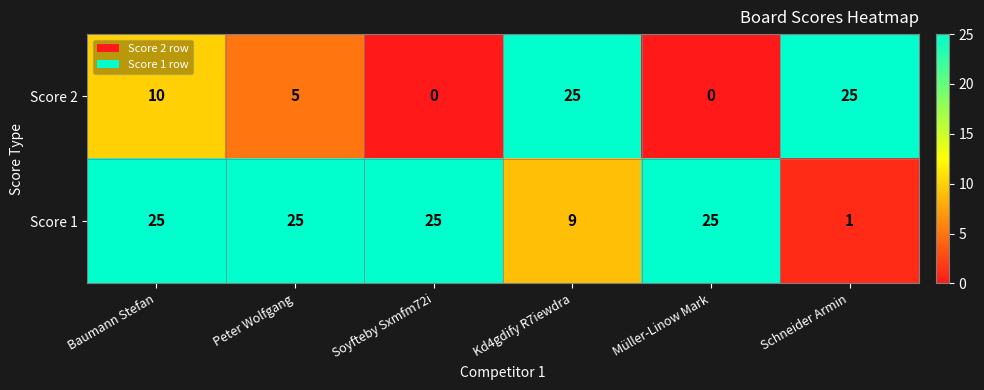

Reading left to right, extract all data points from this chart.

Score 2: Baumann Stefan=10	Peter Wolfgang=5	Soyfteby Sxmfm72i=0	Kd4gdify R7iewdra=25	Müller-Linow Mark=0	Schneider Armin=25
Score 1: Baumann Stefan=25	Peter Wolfgang=25	Soyfteby Sxmfm72i=25	Kd4gdify R7iewdra=9	Müller-Linow Mark=25	Schneider Armin=1